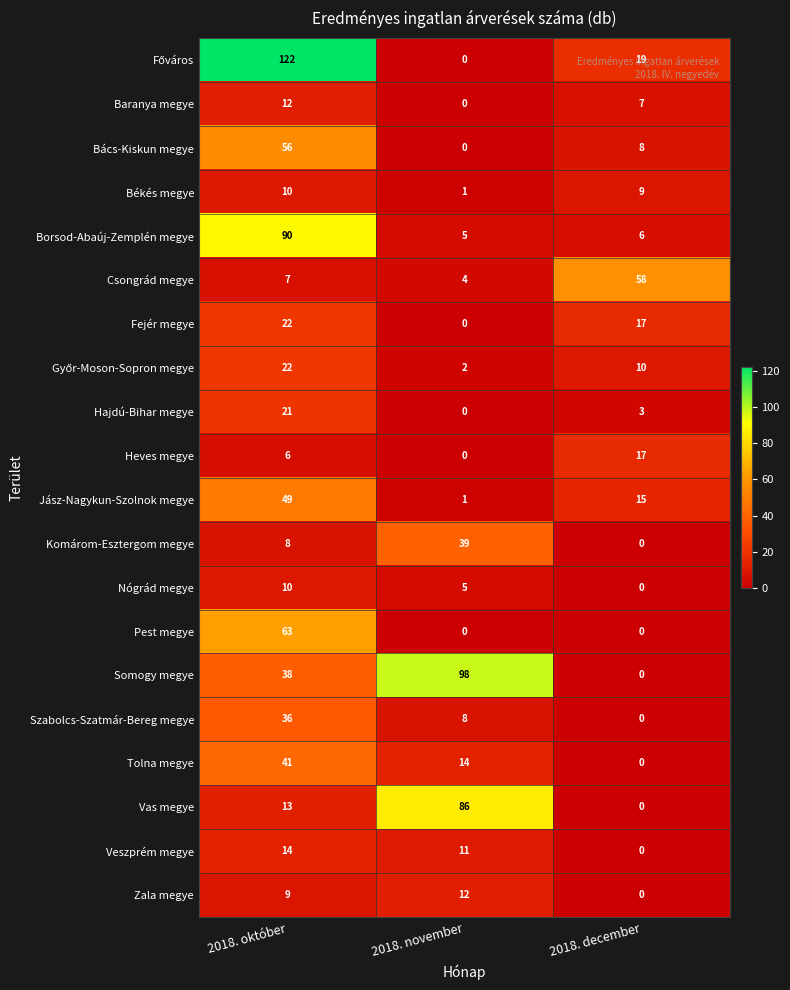

What is the difference between the highest and lowest values at 2018. november?

98